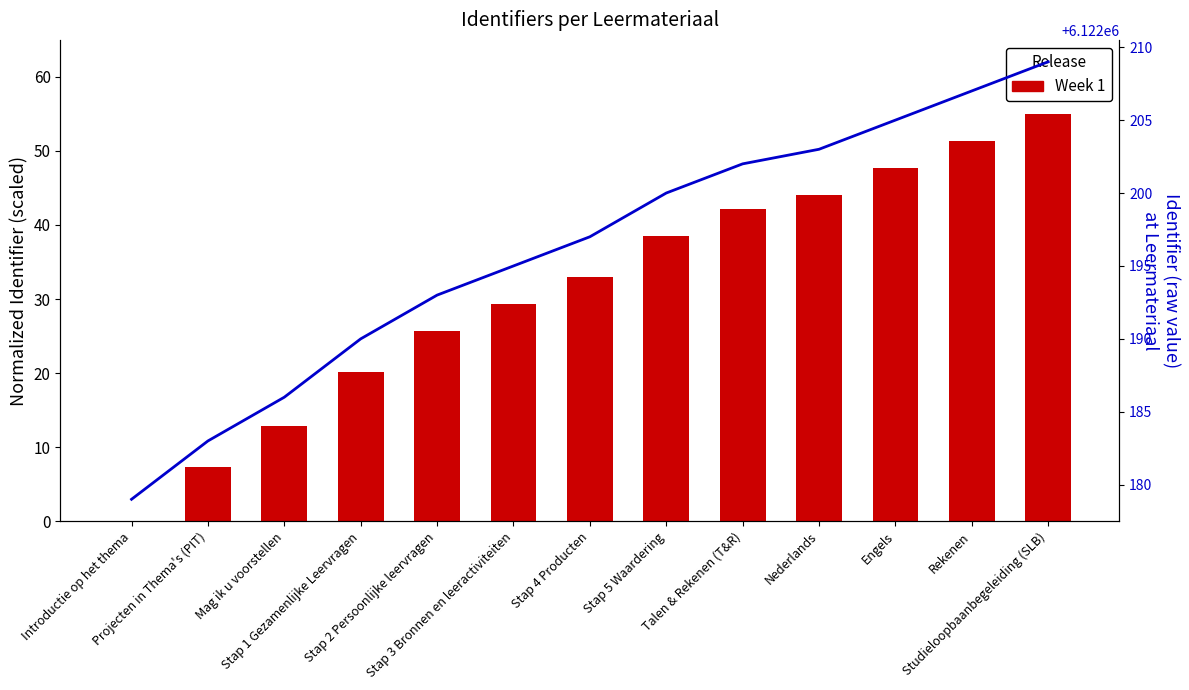

Reading left to right, extract all data points from this chart.

Week 1: Introductie op het thema=0.0	Projecten in Thema's (PIT)=7.3	Mag ik u voorstellen=12.8	Stap 1 Gezamenlijke Leervragen=20.2	Stap 2 Persoonlijke leervragen=25.7	Stap 3 Bronnen en leeractiviteiten=29.3	Stap 4 Producten=33.0	Stap 5 Waardering=38.5	Talen & Rekenen (T&R)=42.2	Nederlands=44.0	Engels=47.7	Rekenen=51.3	Studieloopbaanbegeleiding (SLB)=55.0
Identifier value: Introductie op het thema=6122179.0	Projecten in Thema's (PIT)=6122183.0	Mag ik u voorstellen=6122186.0	Stap 1 Gezamenlijke Leervragen=6122190.0	Stap 2 Persoonlijke leervragen=6122193.0	Stap 3 Bronnen en leeractiviteiten=6122195.0	Stap 4 Producten=6122197.0	Stap 5 Waardering=6122200.0	Talen & Rekenen (T&R)=6122202.0	Nederlands=6122203.0	Engels=6122205.0	Rekenen=6122207.0	Studieloopbaanbegeleiding (SLB)=6122209.0